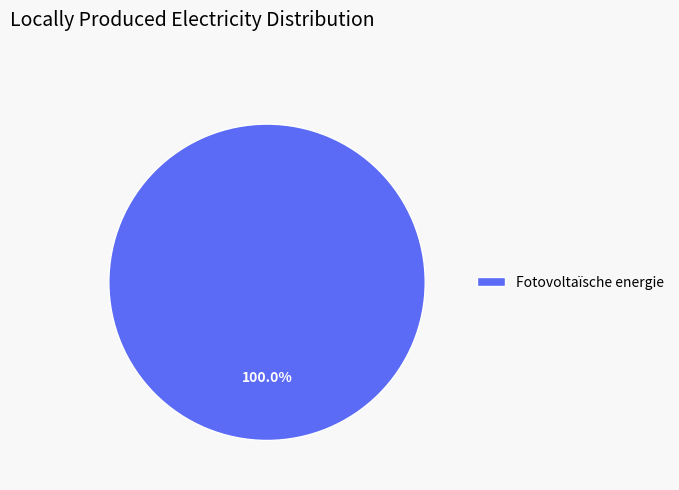

Is there a majority slice in this chart?

Yes